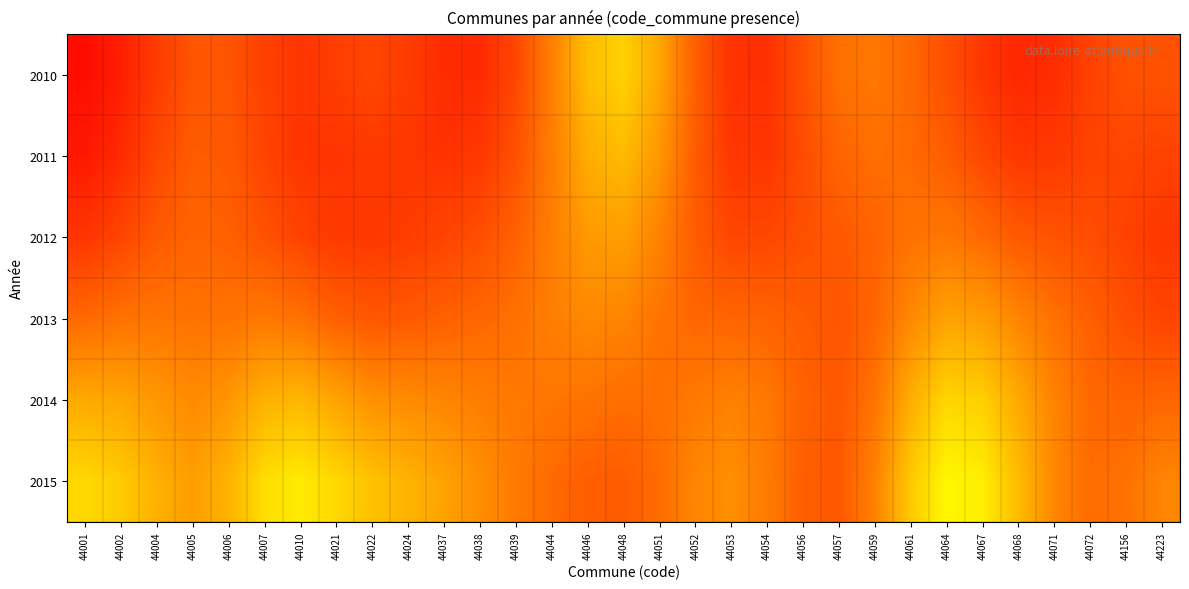

Reading left to right, what are all the values shown in this chart?

2010: 44001=0.0	44002=0.1	44004=0.1	44005=0.2	44006=0.2	44007=0.1	44010=0.1	44021=0.1	44022=0.1	44024=0.1	44037=0.1	44038=0.1	44039=0.1	44044=0.3	44046=0.4	44048=0.4	44051=0.3	44052=0.2	44053=0.1	44054=0.1	44056=0.2	44057=0.2	44059=0.2	44061=0.2	44064=0.2	44067=0.1	44068=0.1	44071=0.1	44072=0.1	44156=0.2	44223=0.2
2011: 44001=0.0	44002=0.1	44004=0.1	44005=0.2	44006=0.2	44007=0.1	44010=0.1	44021=0.1	44022=0.1	44024=0.1	44037=0.1	44038=0.1	44039=0.2	44044=0.2	44046=0.3	44048=0.4	44051=0.3	44052=0.2	44053=0.1	44054=0.1	44056=0.1	44057=0.2	44059=0.2	44061=0.2	44064=0.2	44067=0.1	44068=0.1	44071=0.1	44072=0.1	44156=0.1	44223=0.1
2012: 44001=0.1	44002=0.1	44004=0.2	44005=0.2	44006=0.2	44007=0.2	44010=0.1	44021=0.1	44022=0.1	44024=0.1	44037=0.1	44038=0.2	44039=0.2	44044=0.2	44046=0.3	44048=0.3	44051=0.3	44052=0.2	44053=0.1	44054=0.1	44056=0.2	44057=0.2	44059=0.2	44061=0.2	44064=0.2	44067=0.2	44068=0.2	44071=0.2	44072=0.2	44156=0.1	44223=0.1
2013: 44001=0.2	44002=0.2	44004=0.2	44005=0.2	44006=0.2	44007=0.2	44010=0.2	44021=0.2	44022=0.2	44024=0.2	44037=0.2	44038=0.2	44039=0.2	44044=0.2	44046=0.3	44048=0.3	44051=0.2	44052=0.2	44053=0.2	44054=0.2	44056=0.2	44057=0.2	44059=0.2	44061=0.3	44064=0.3	44067=0.3	44068=0.3	44071=0.2	44072=0.2	44156=0.2	44223=0.1
2014: 44001=0.3	44002=0.3	44004=0.3	44005=0.3	44006=0.3	44007=0.3	44010=0.4	44021=0.3	44022=0.3	44024=0.3	44037=0.3	44038=0.2	44039=0.2	44044=0.2	44046=0.2	44048=0.2	44051=0.2	44052=0.2	44053=0.3	44054=0.2	44056=0.2	44057=0.2	44059=0.2	44061=0.3	44064=0.4	44067=0.4	44068=0.3	44071=0.3	44072=0.2	44156=0.2	44223=0.2
2015: 44001=0.4	44002=0.4	44004=0.3	44005=0.3	44006=0.4	44007=0.4	44010=0.5	44021=0.4	44022=0.4	44024=0.4	44037=0.3	44038=0.3	44039=0.2	44044=0.2	44046=0.2	44048=0.2	44051=0.2	44052=0.3	44053=0.3	44054=0.2	44056=0.2	44057=0.2	44059=0.3	44061=0.4	44064=0.5	44067=0.5	44068=0.4	44071=0.3	44072=0.2	44156=0.2	44223=0.3